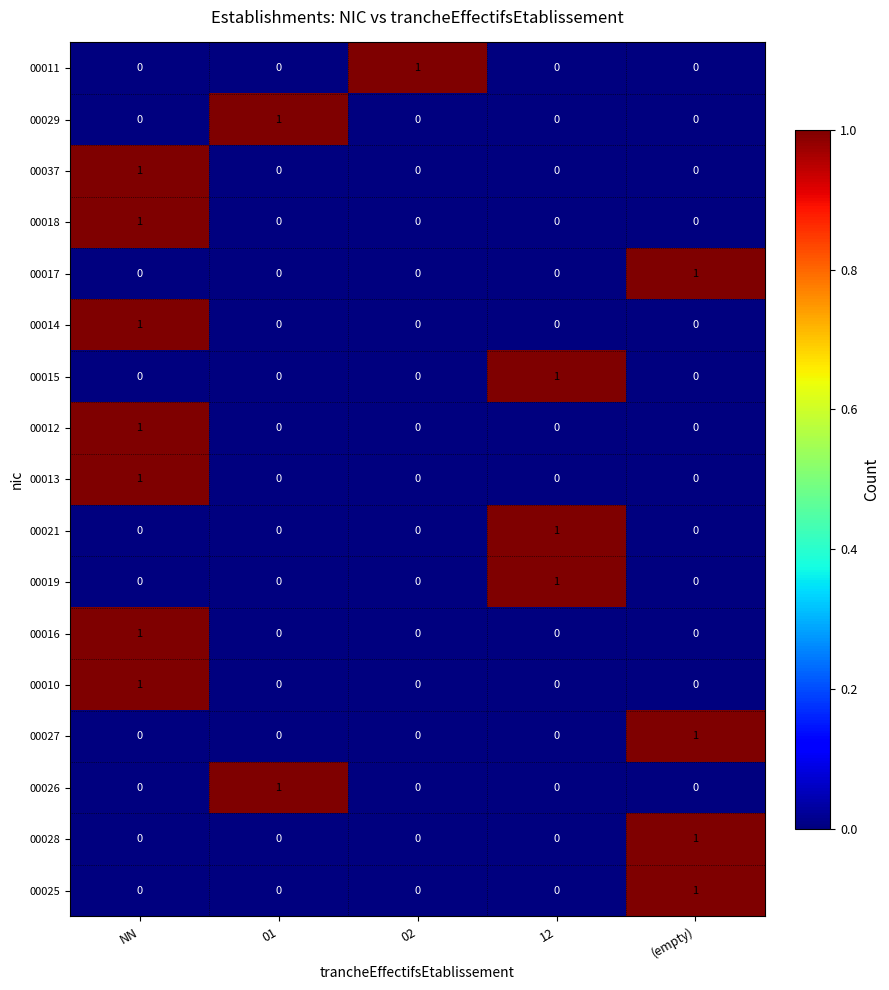

At which category is the sum across all series the highest?

NN